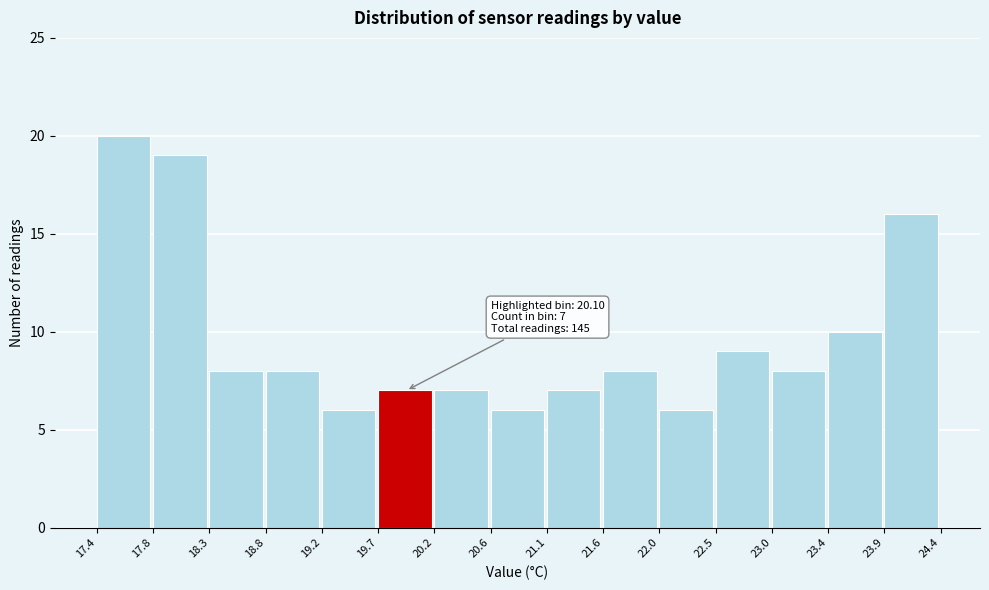

Over which range of the x-axis is the bar tallest?

17.4 to 17.8